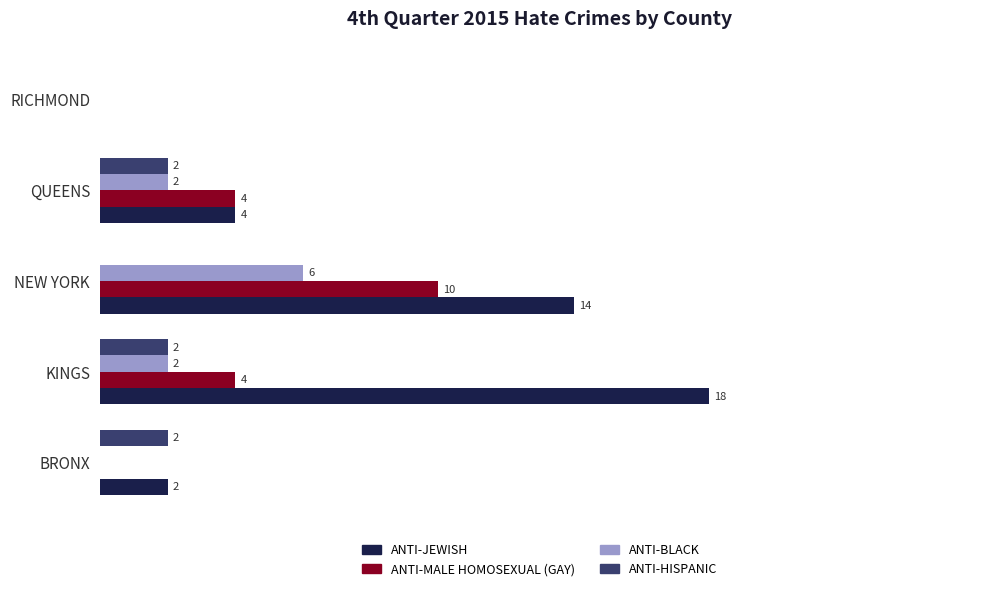

Which series has the largest total across all categories?

ANTI-JEWISH